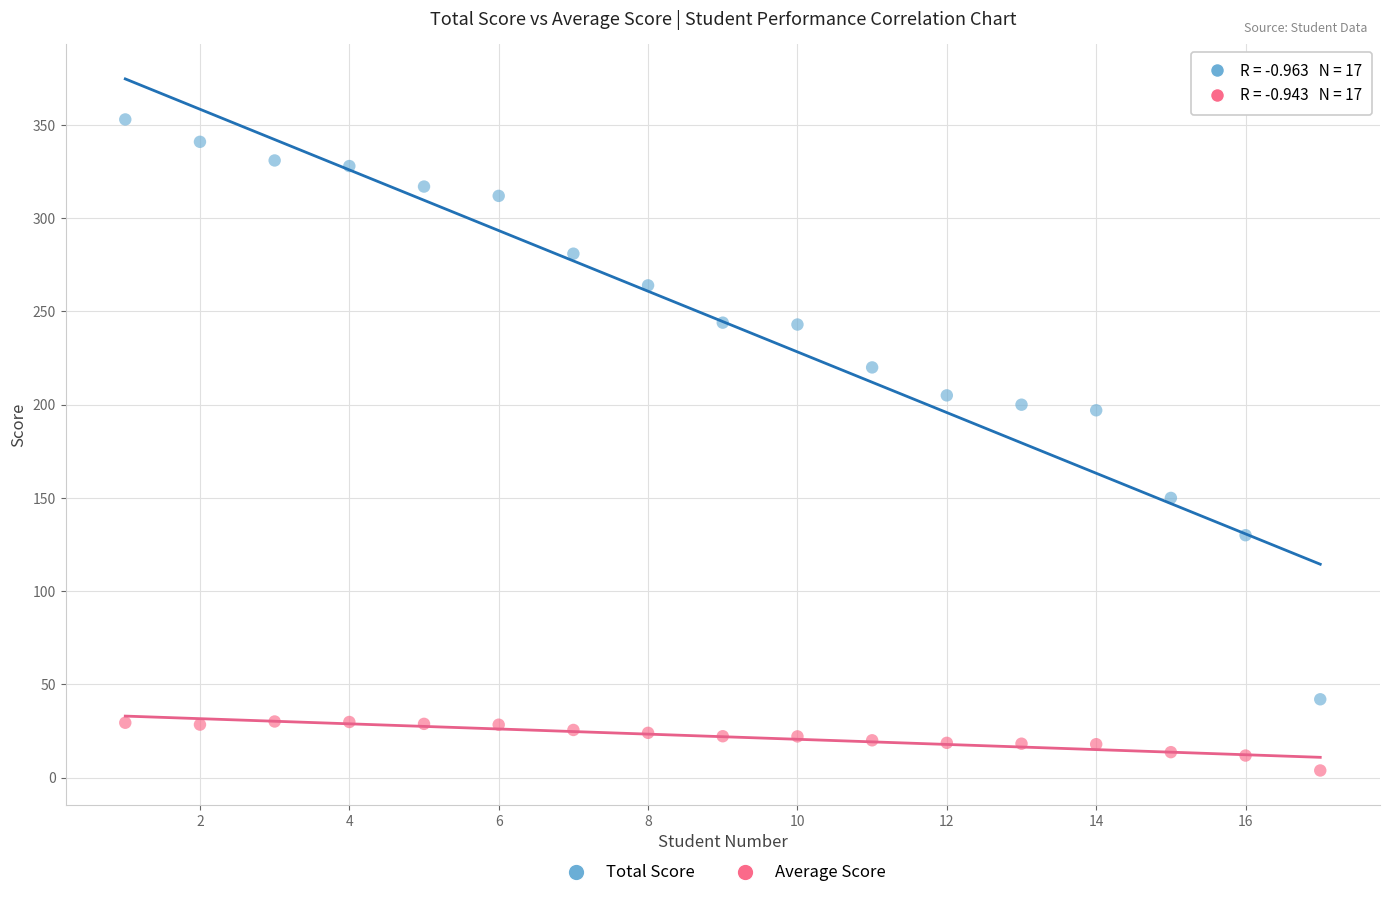

Across all data points, what is the range of X values (max minus min)?

16.0